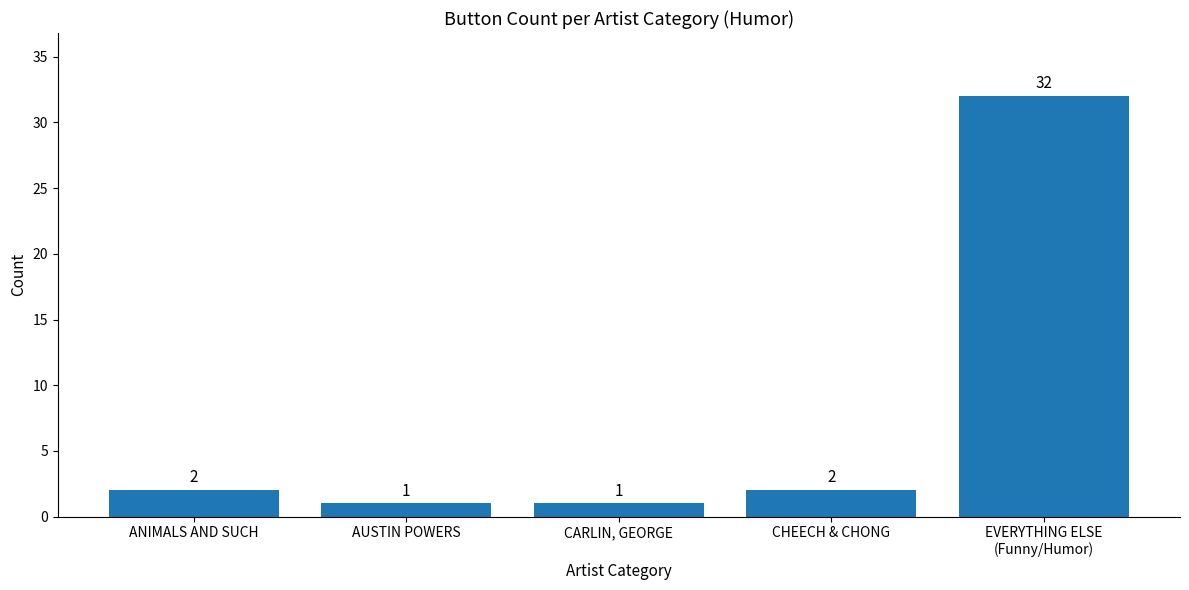

What is the change in value from CARLIN, GEORGE to CHEECH & CHONG?

+1